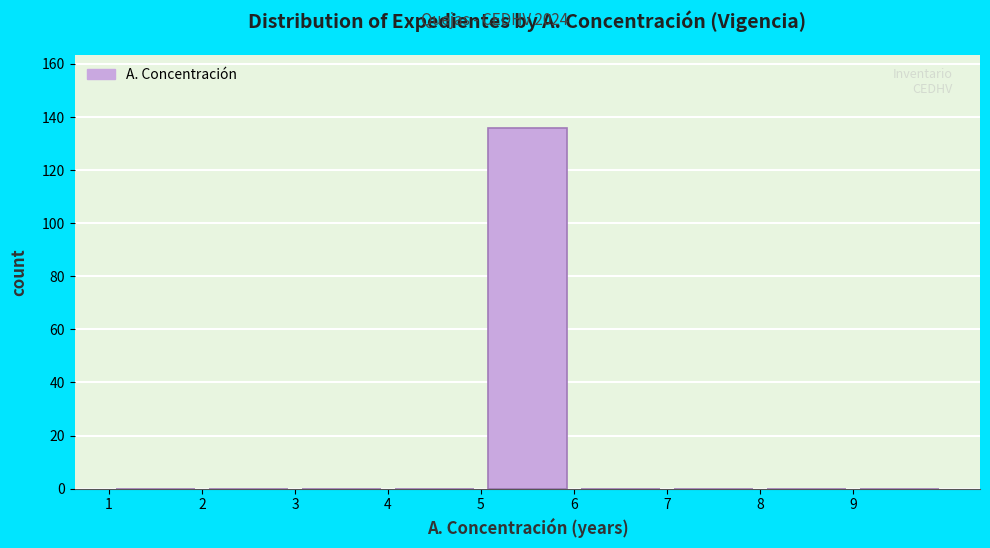

What is the height of the bar covering 5 to 6 on the x-axis? The values are not printed on the chart, so give them approximately, as read against the axis.

136